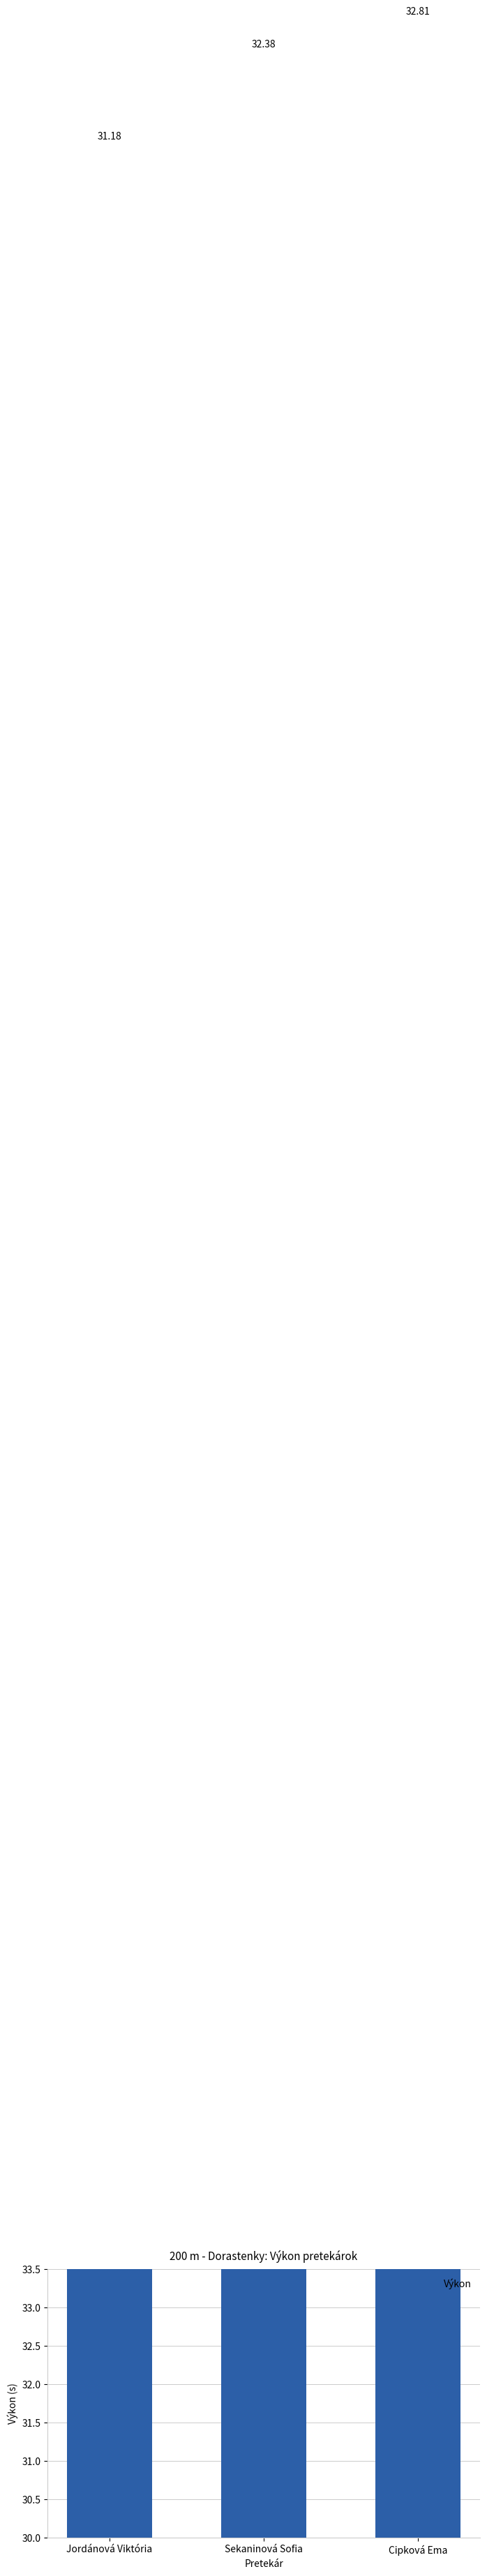

How many series are shown in this chart?

1